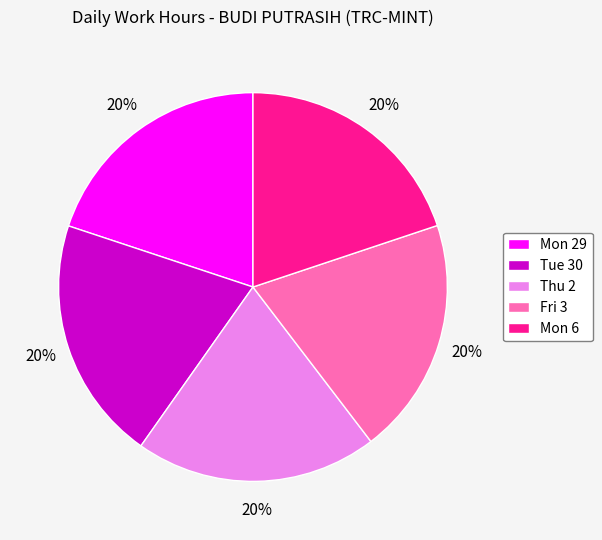

The Fri 3 slice represents 20% of the pie. True or false?

True